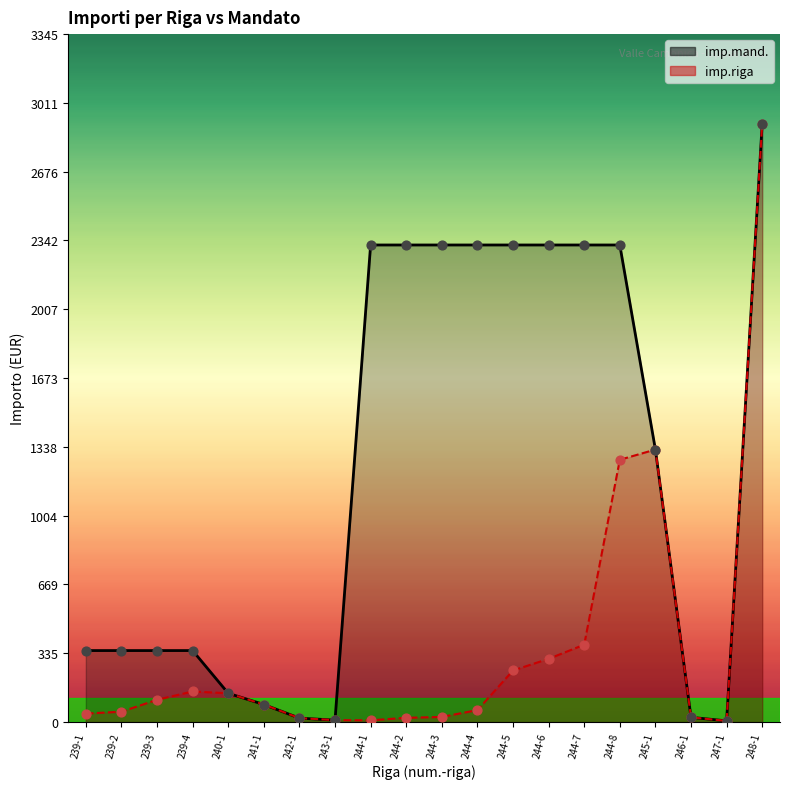

Which series has the widest spread of Y values?

imp.mand.